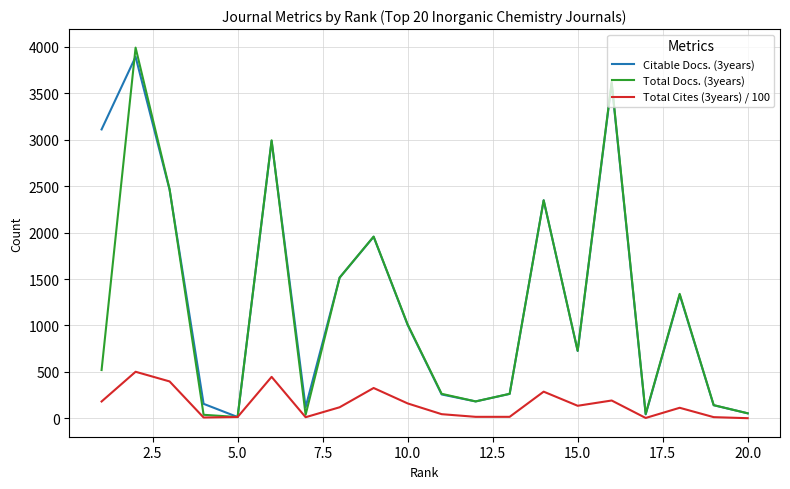

Does the chart display data point markers on the line(s)?

No